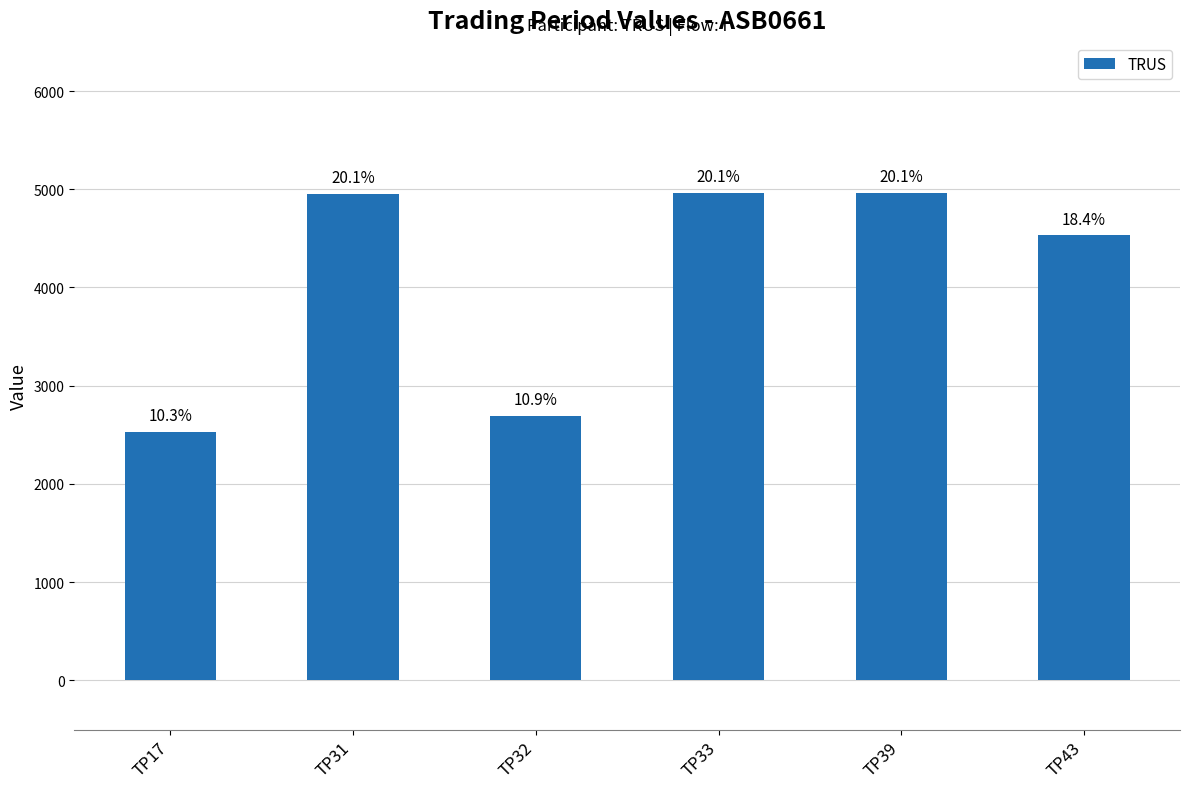

List the labels in order of value, smallest first.

TP17, TP32, TP43, TP31, TP33, TP39